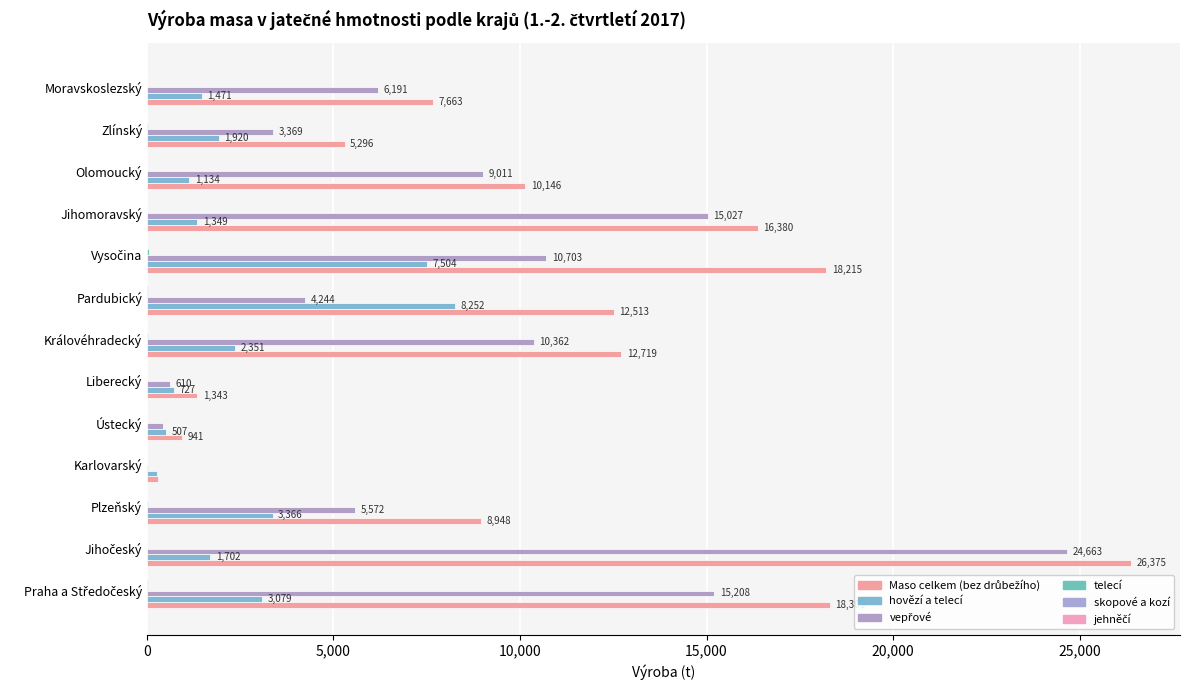

Count the number of categories in the chart.

13